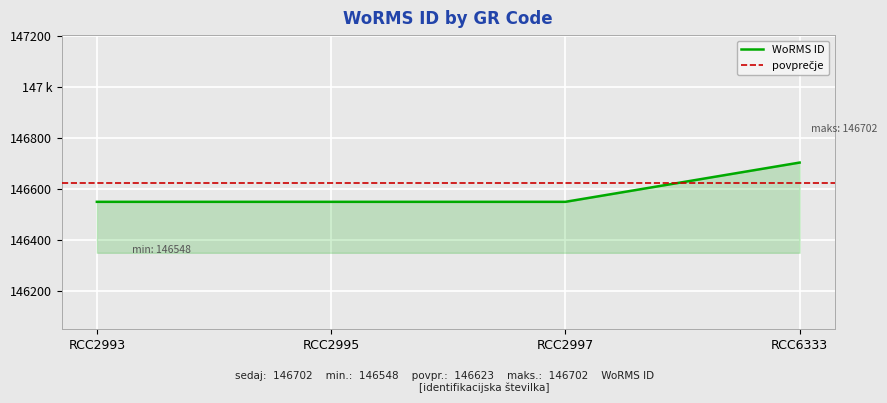

How many lines are shown in the chart?

1